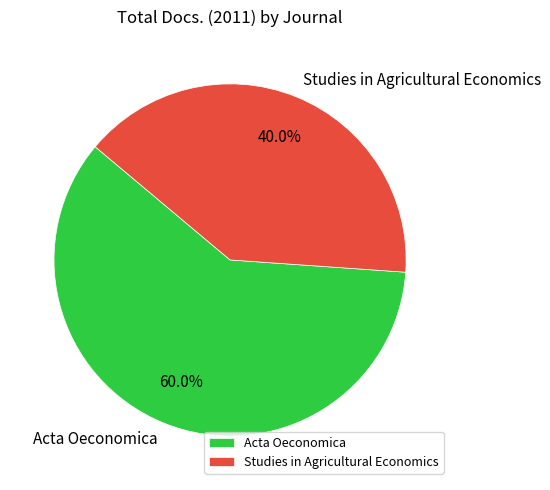

What is the smallest slice in the pie chart?

Studies in Agricultural Economics